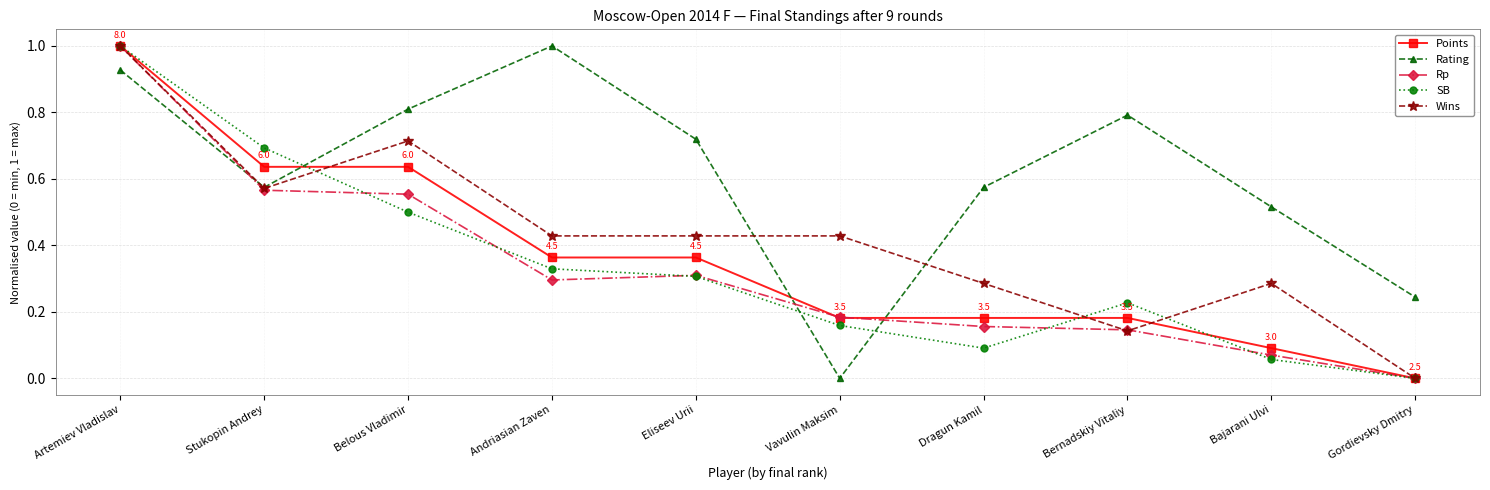

What is the total value across all series at Eliseev Urii?

2.1